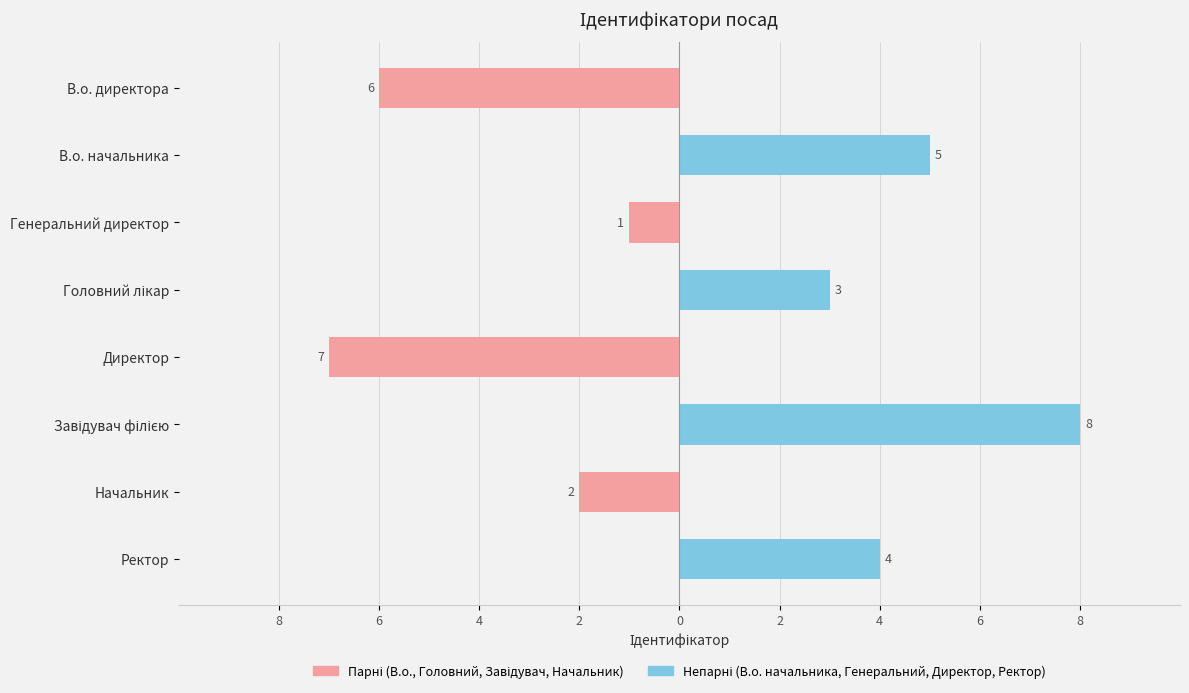

What is the label of the 4th bar from the left?

Головний лікар